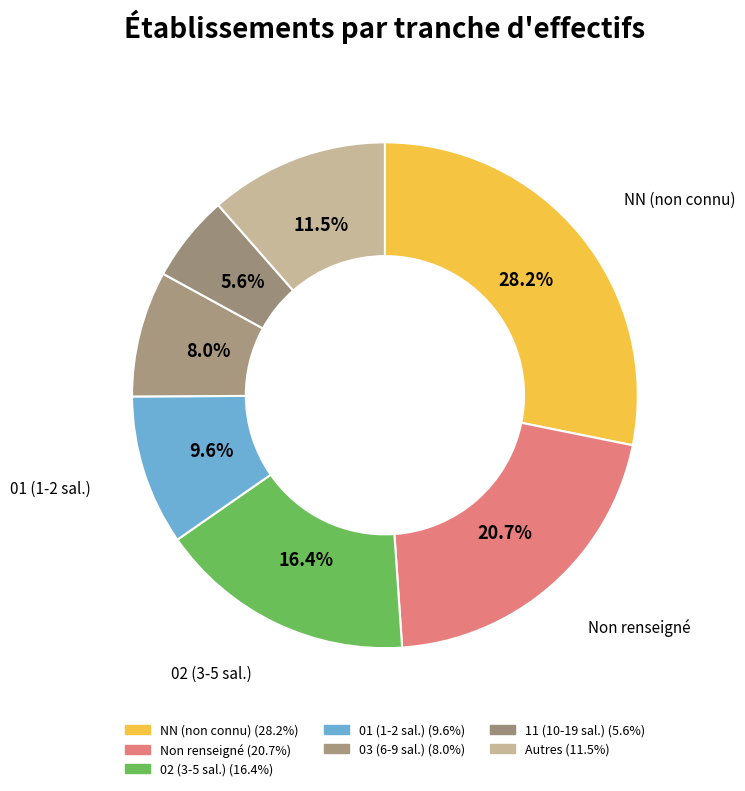

Count the number of slices in the pie.

7